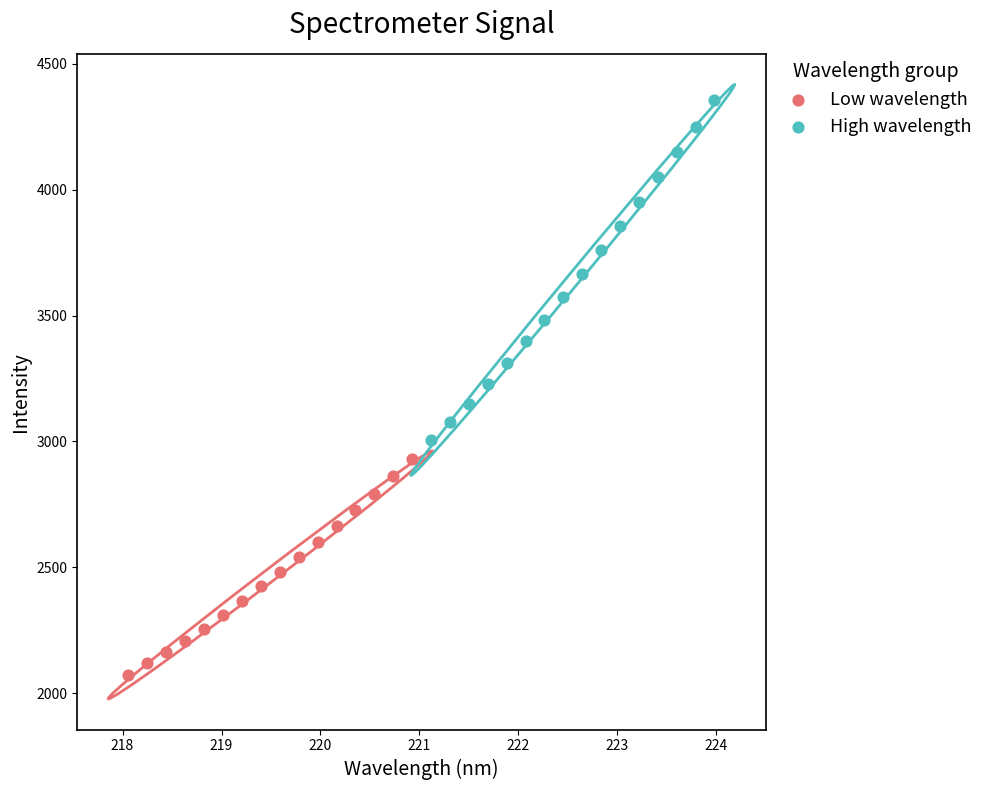

Which series reaches the minimum Y coordinate?

Low wavelength